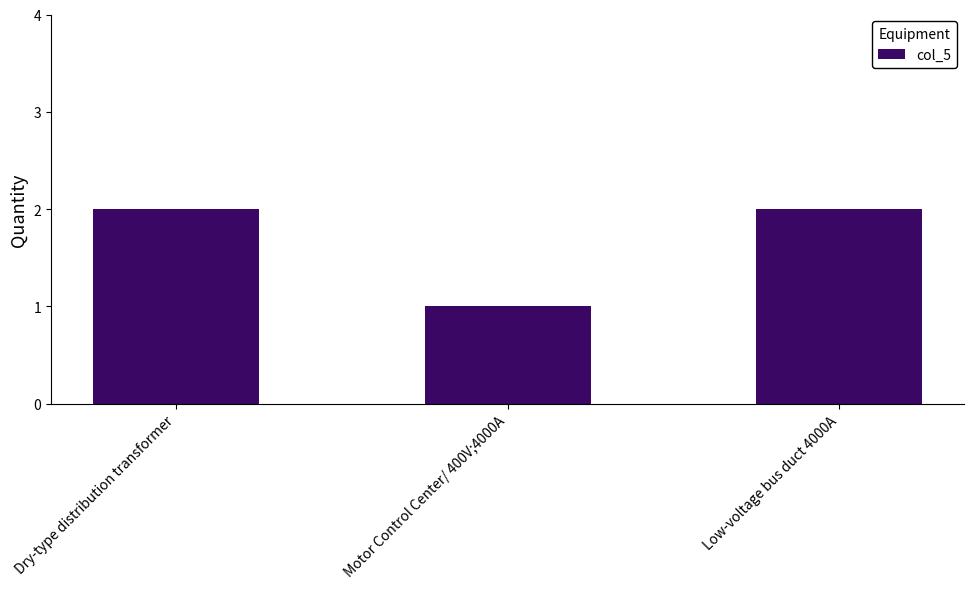

What is the smallest value displayed?

1